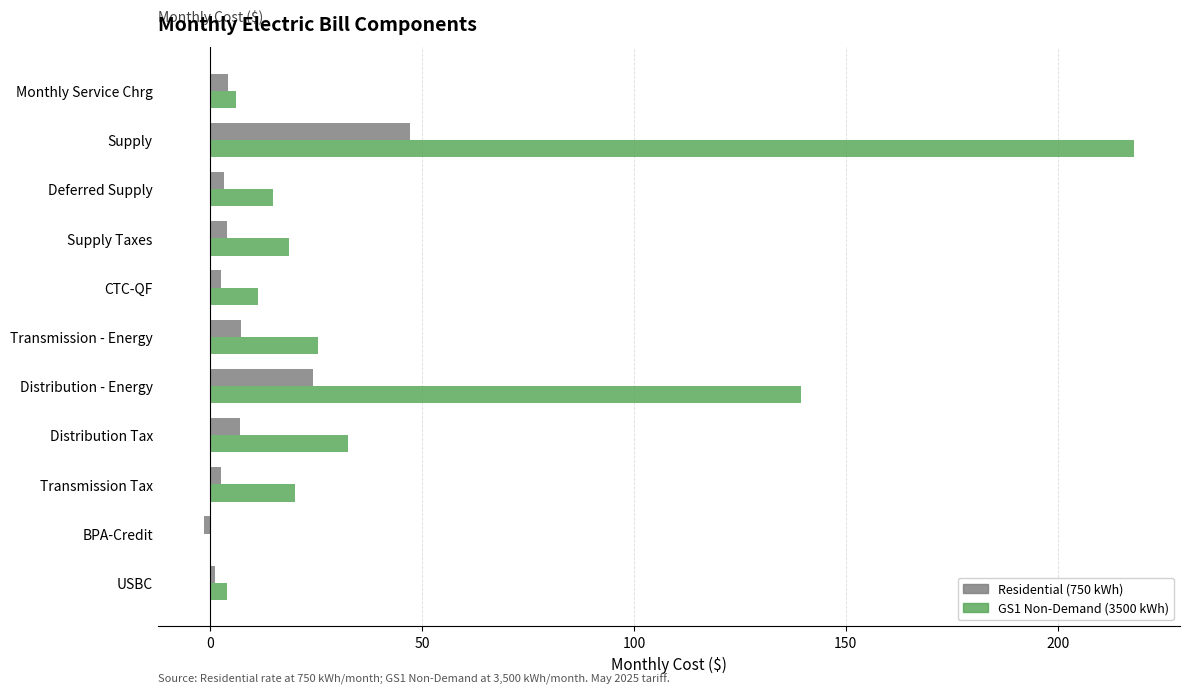

At which category is the sum across all series the highest?

Supply